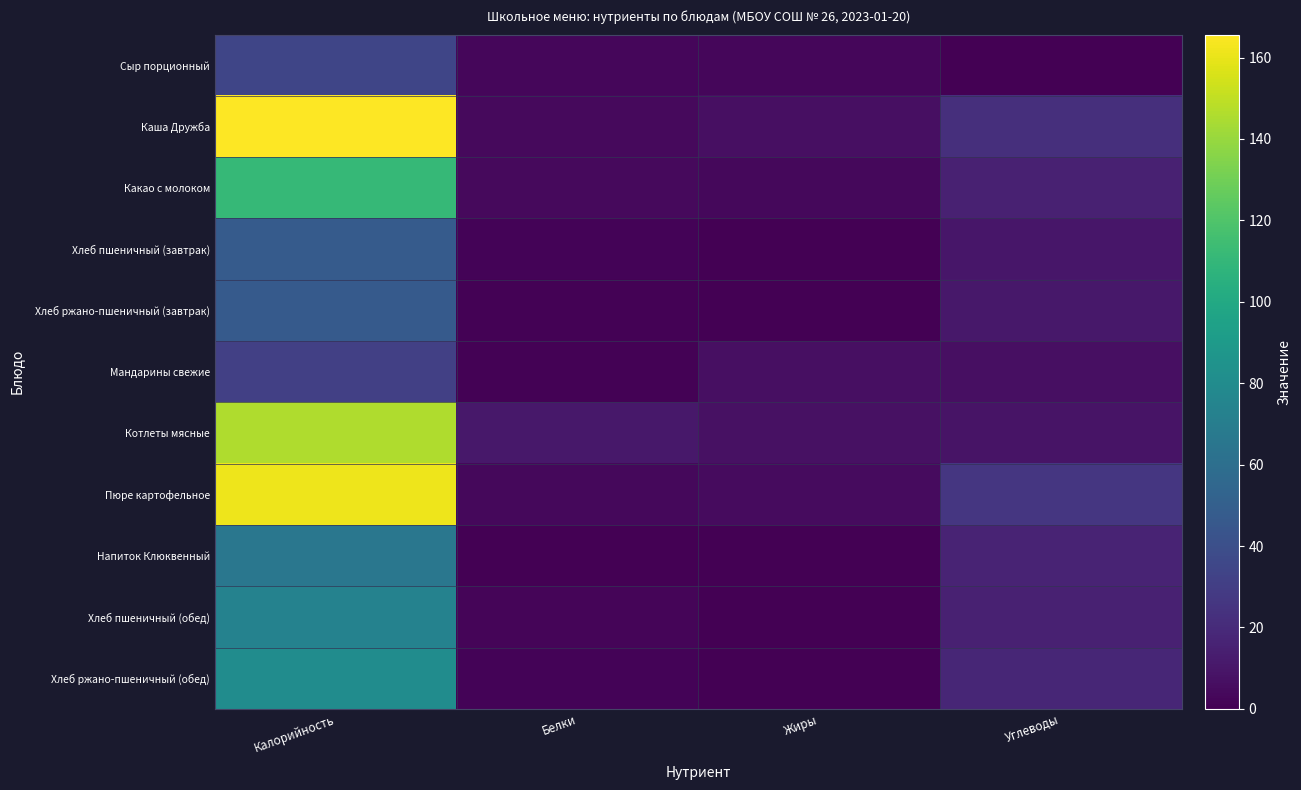

Which series has the largest total across all categories?

Каша Дружба